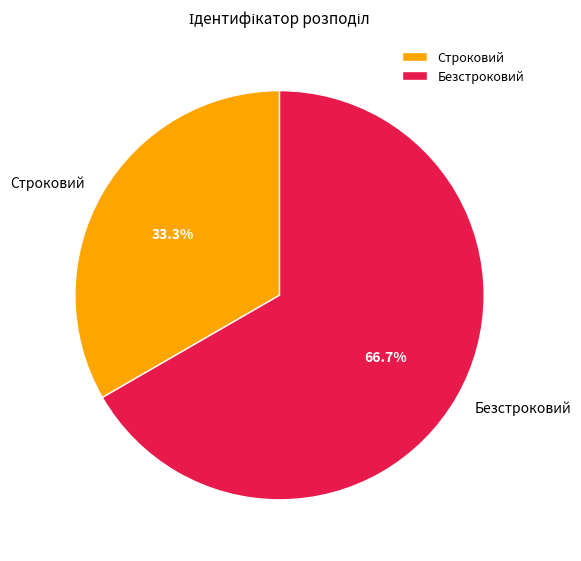

What percentage do Строковий and Безстроковий together represent?

100.0%